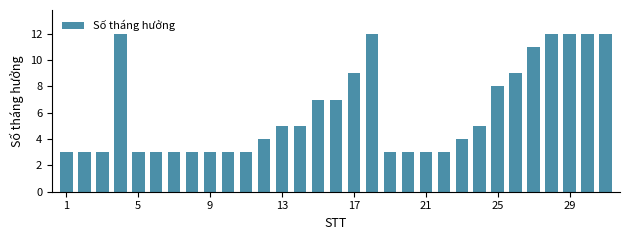

What is the smallest value displayed?

3